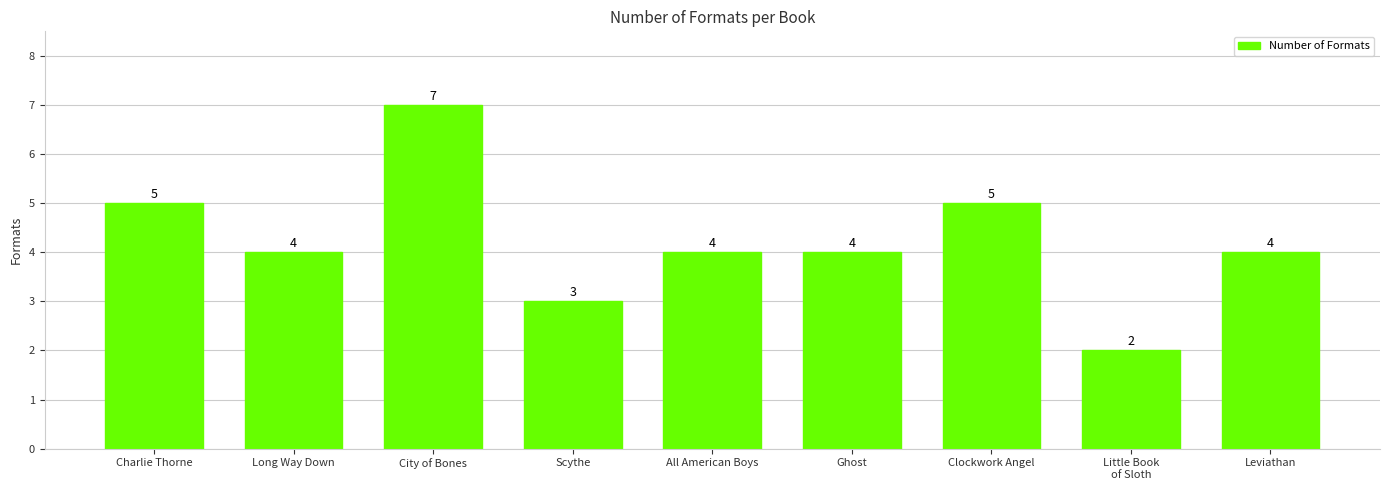

Approximately how many times larger is the value at All American Boys compared to Ghost?

1.0